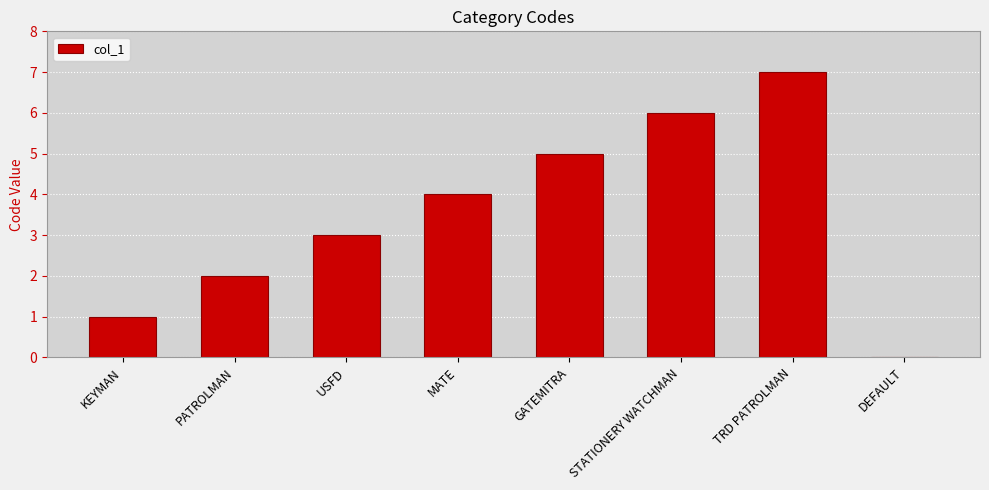

The value at MATE is 4. True or false?

True